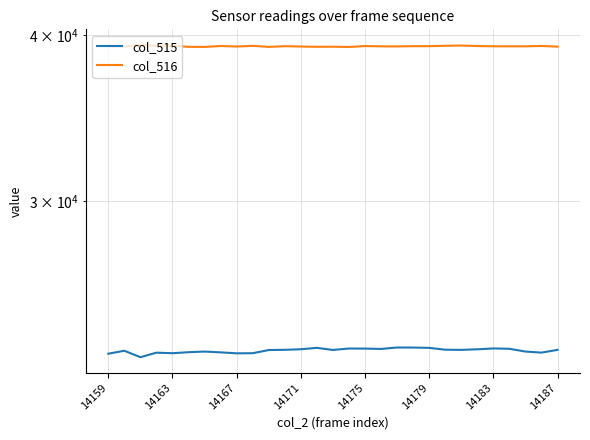

How many series are shown in this chart?

2